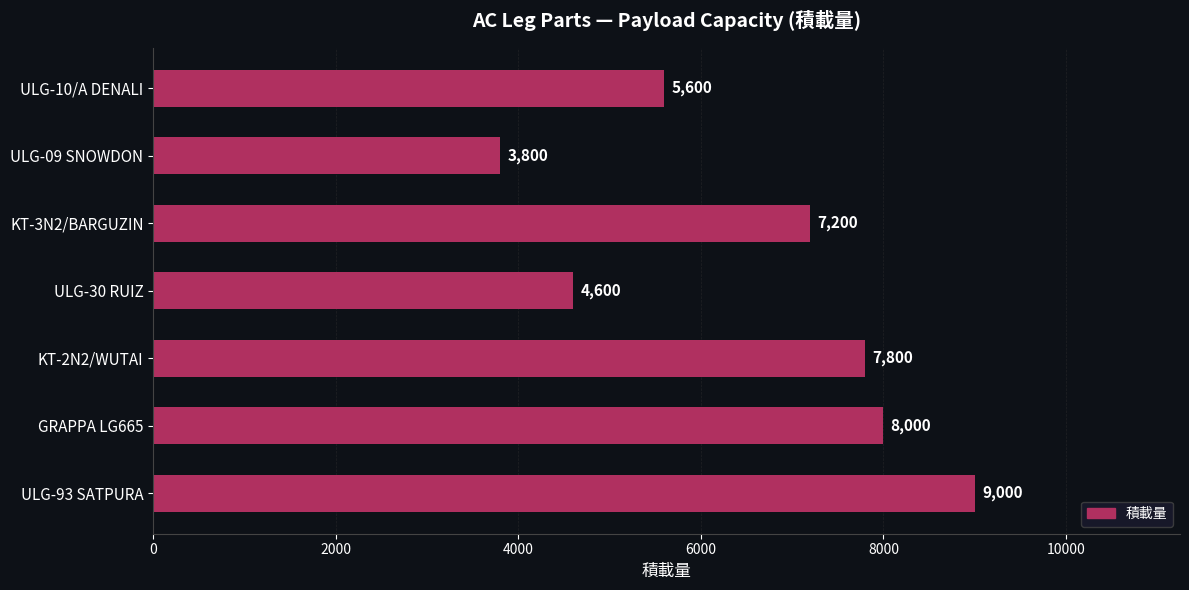

What is the maximum value shown in the chart?

9000